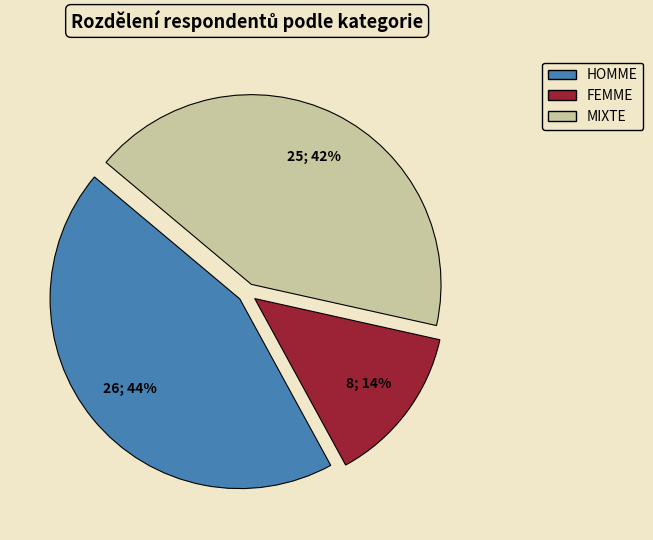

To the nearest percent, what portion does HOMME represent?

44%